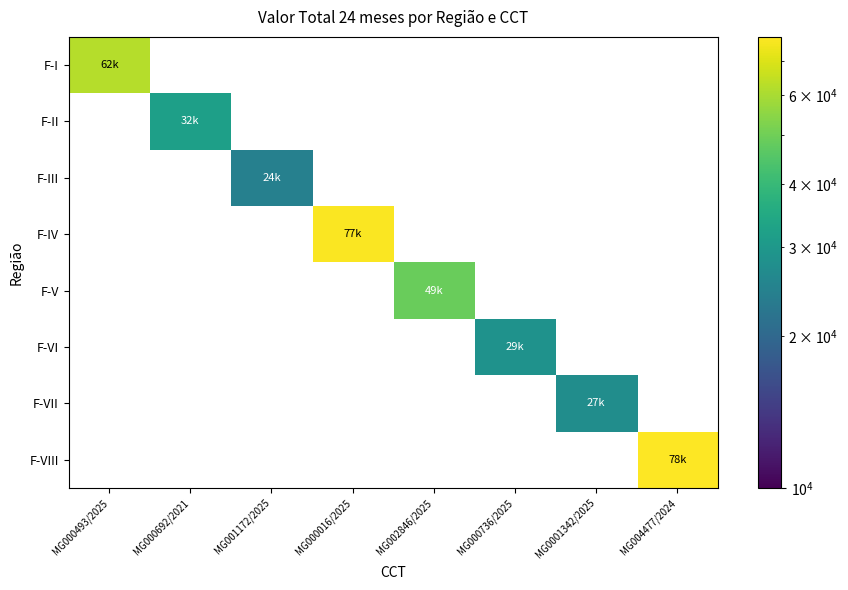

How many values in F-VIII are above zero?

1